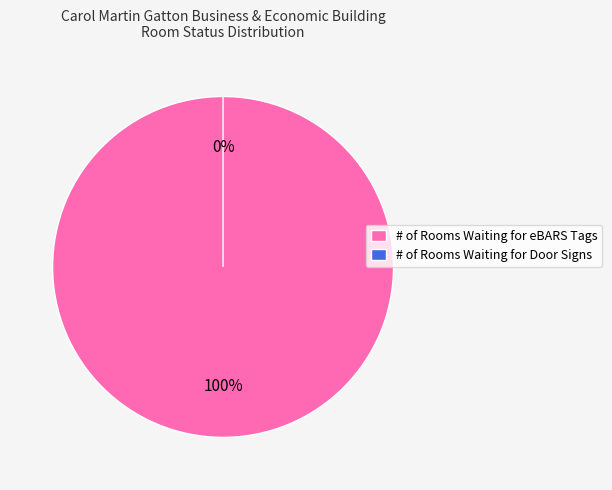

Which category has the biggest portion of the pie?

# of Rooms Waiting for eBARS Tags